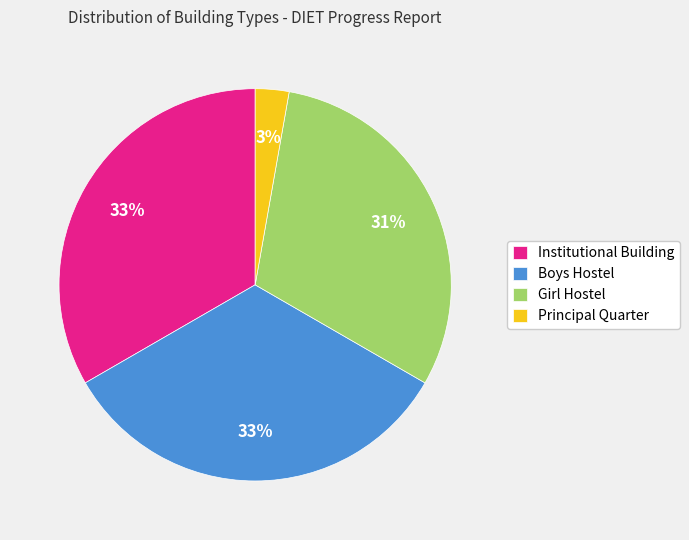

To the nearest percent, what portion does Institutional Building represent?

33%